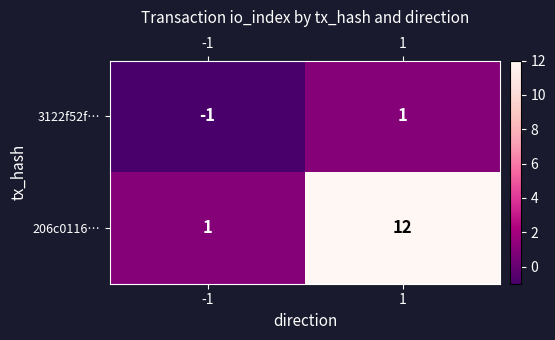

At which category is the sum across all series the highest?

1